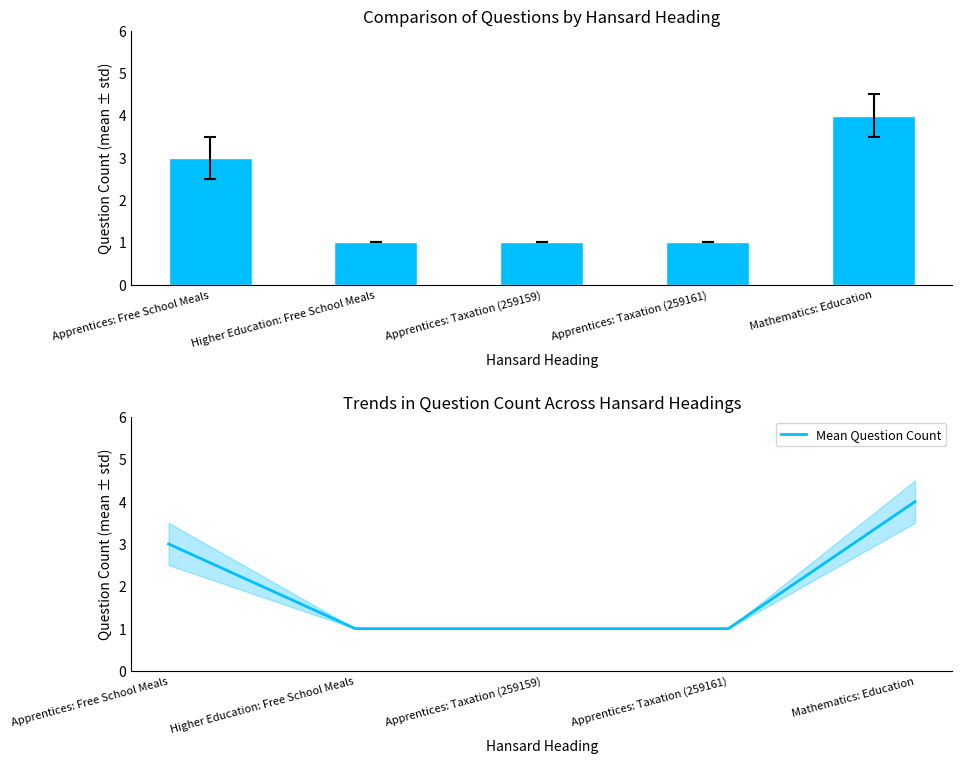

Are the bars horizontal?

No